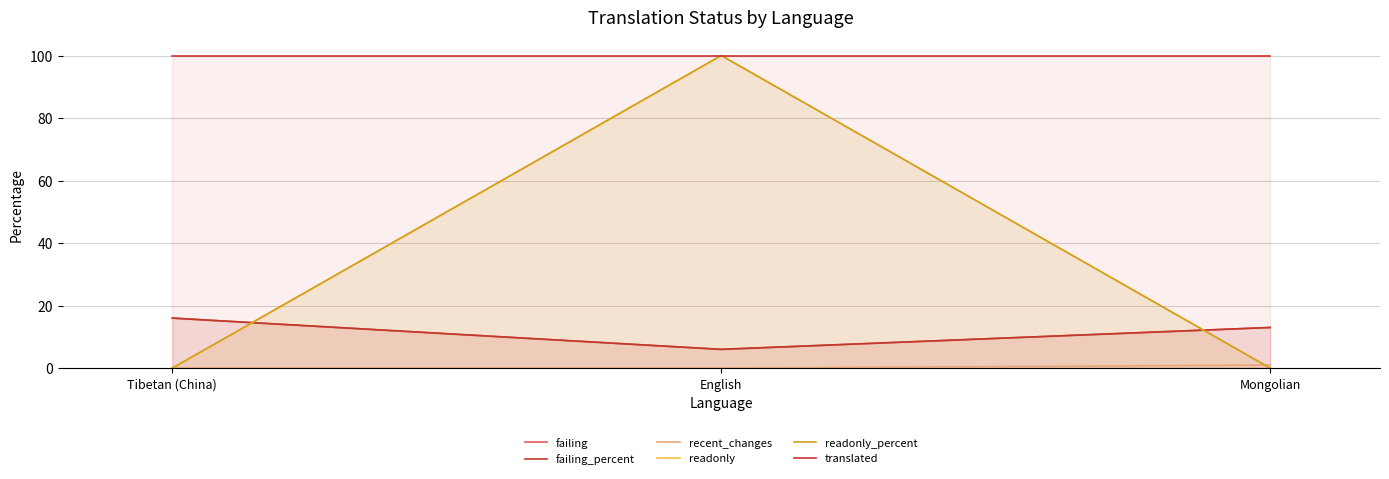

At which category is the sum across all series the highest?

English